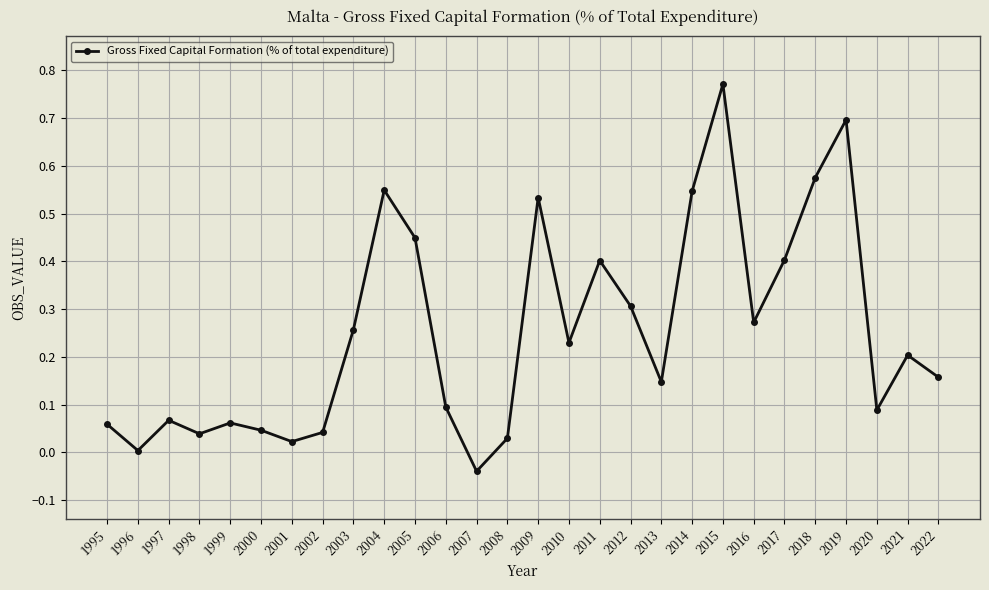

What is the change in value from 2001 to 2020?

+0.1